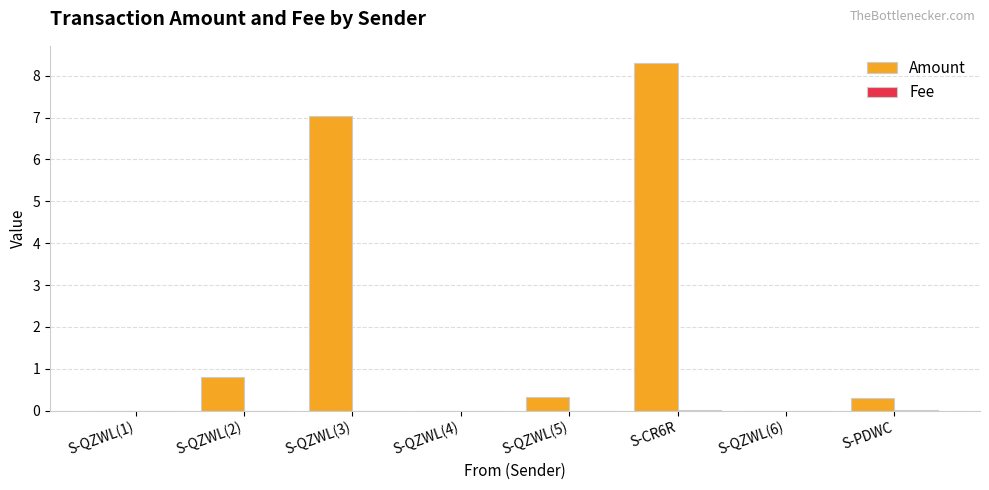

Which series changed the most between S-QZWL(3) and S-CR6R?

Amount